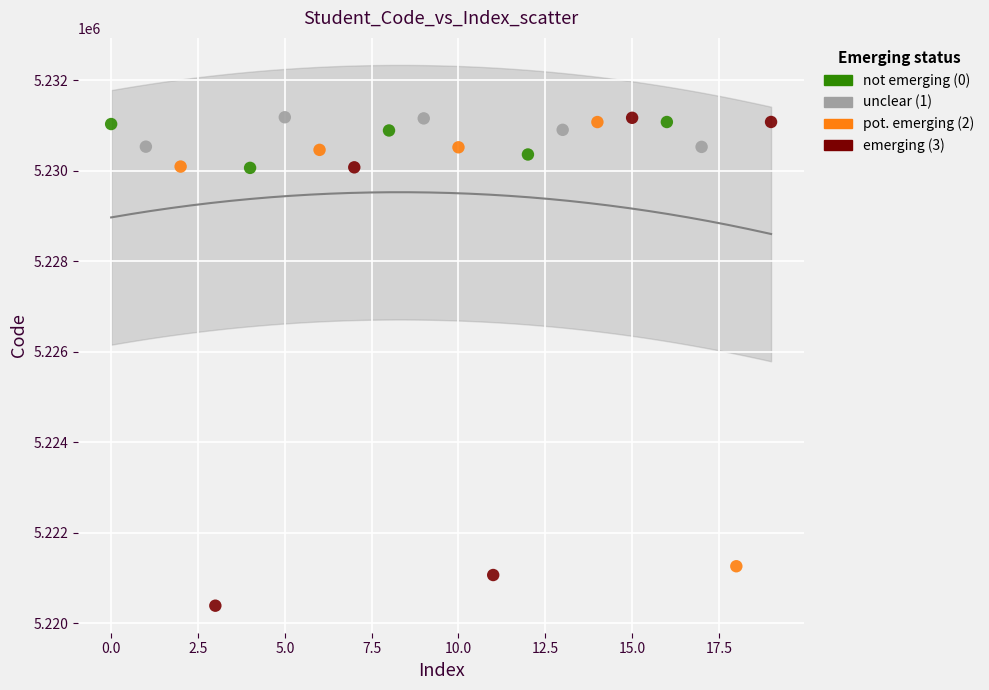

Which series has the largest Y range (max minus min)?

emerging (3)